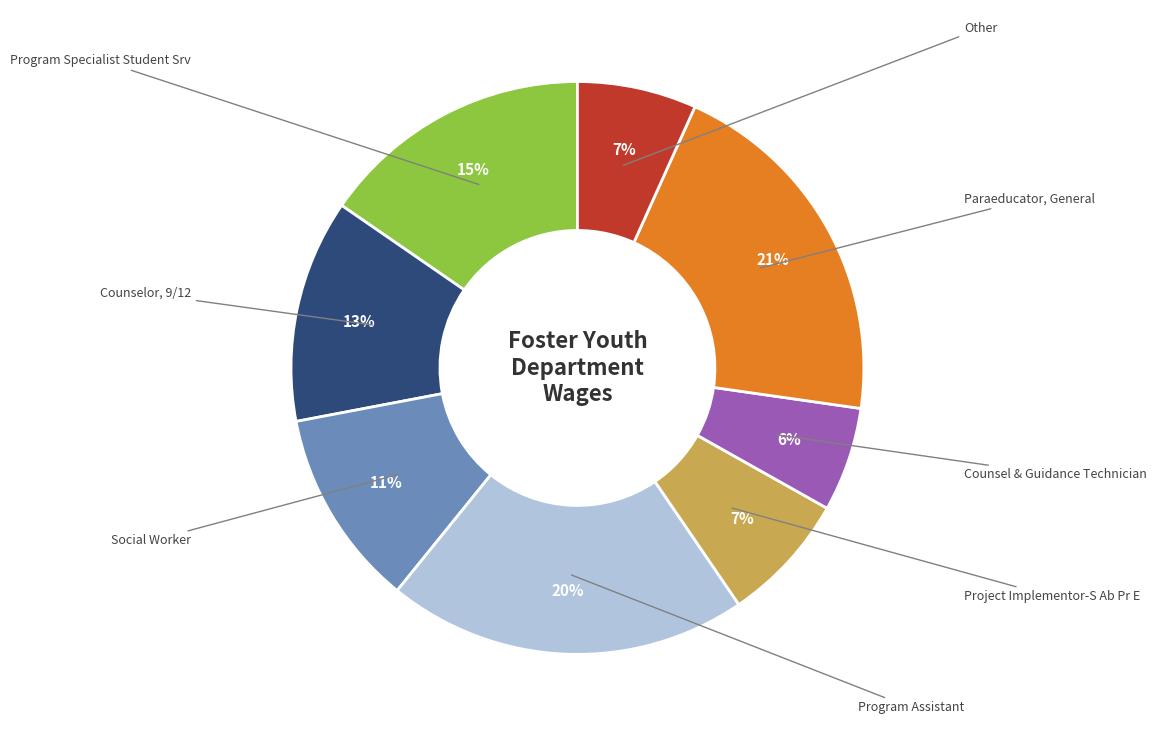

To the nearest percent, what portion does Counsel & Guidance Technician represent?

6%